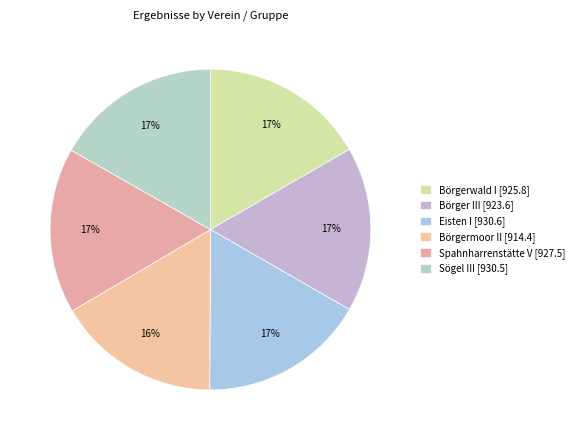

Rank the categories by value from highest to lowest.

Eisten I, Sögel III, Spahnharrenstätte V, Börgerwald I, Börger III, Börgermoor II